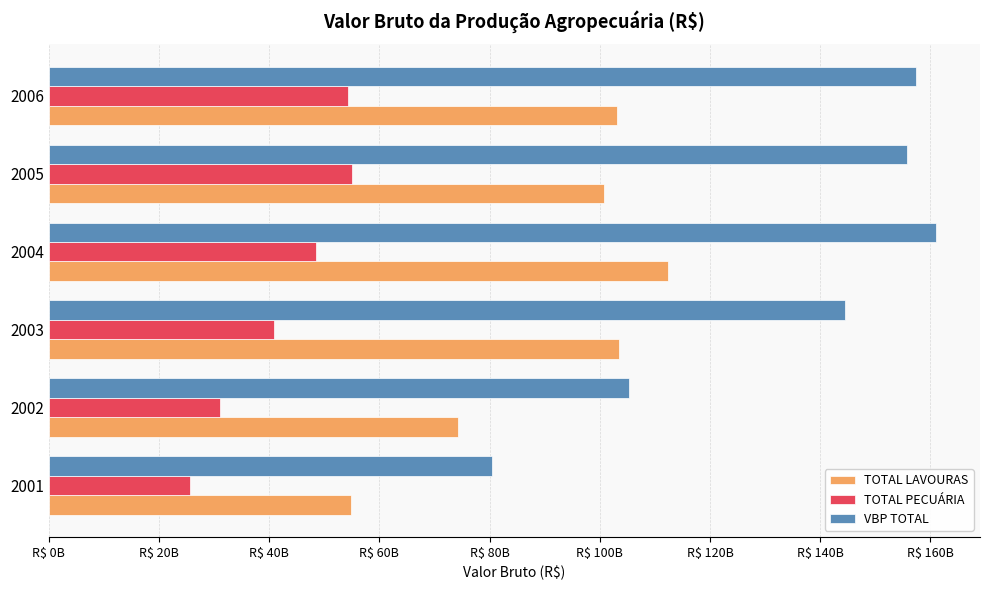

List the series in order of their overall mean, highest first.

VBP TOTAL, TOTAL LAVOURAS, TOTAL PECUÁRIA